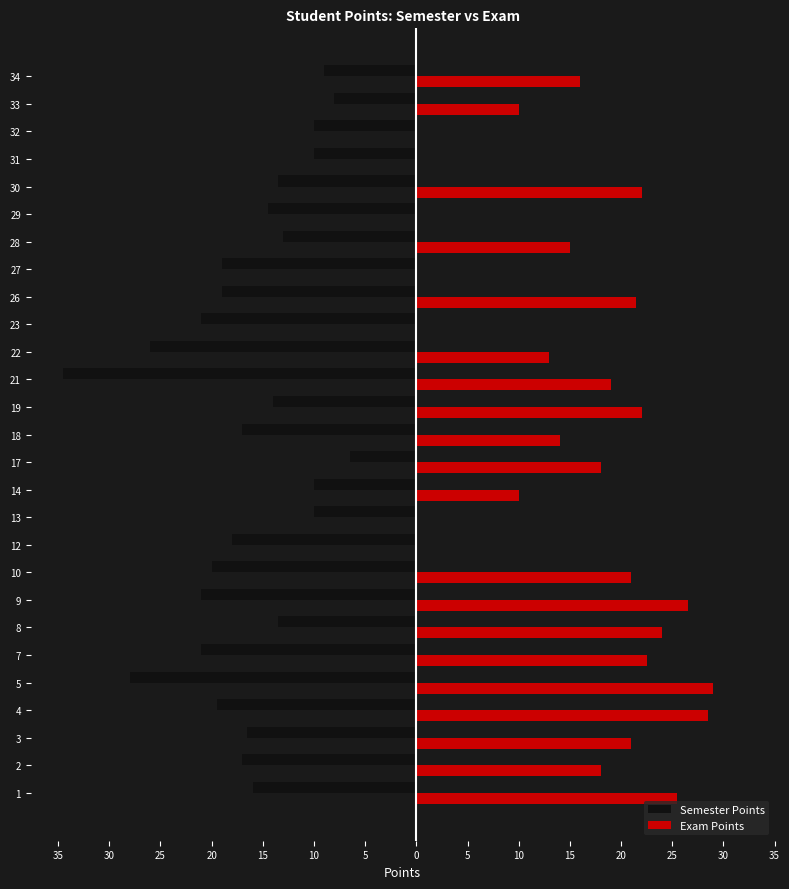

What are all the series names shown in the legend?

Semester Points, Exam Points